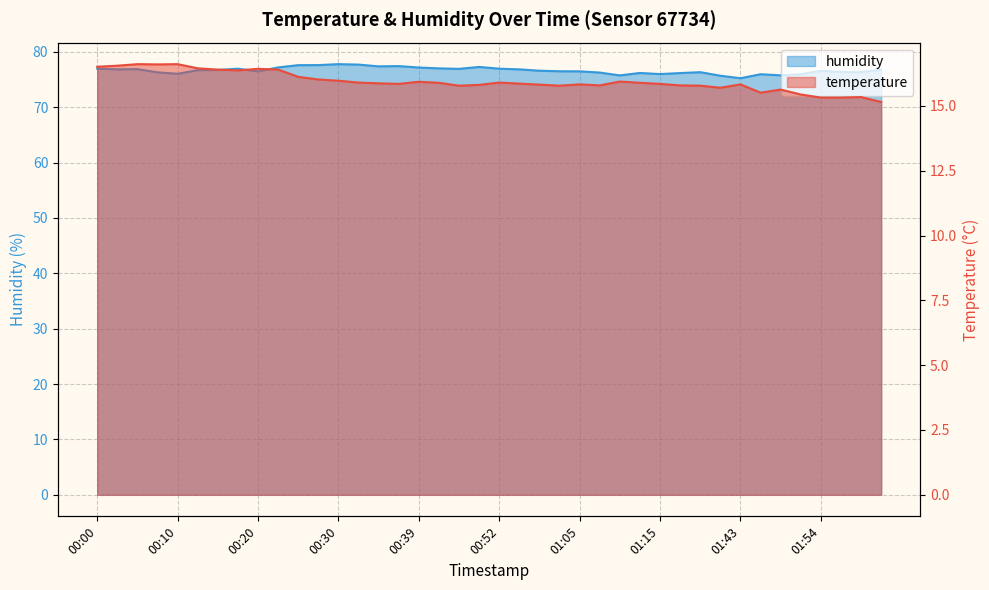

True or false: temperature has more than 0 points higher than both neighbors.

True